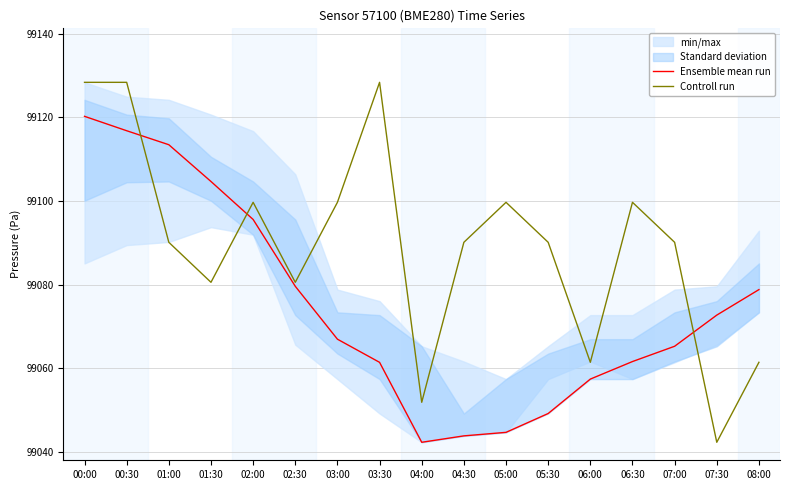

Is it true that Ensemble mean run equals 99072.8 at 07:30?

True